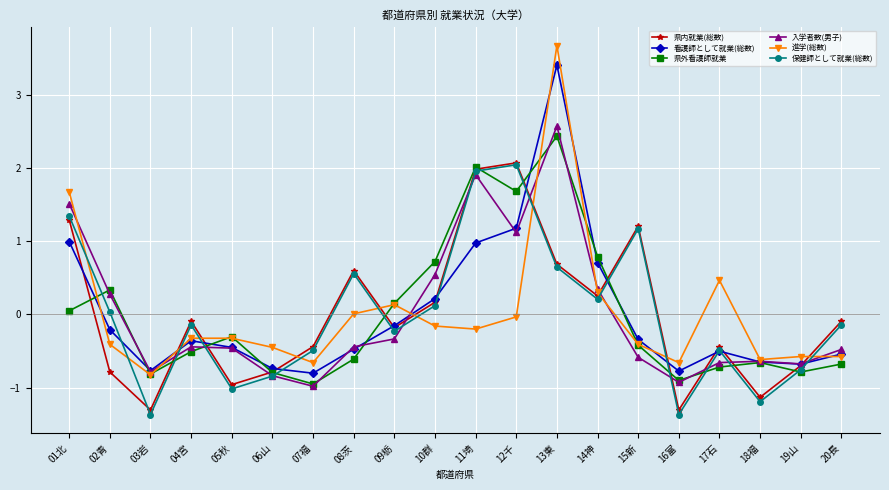

True or false: 保健師として就業(総数) has a value of -1.4 at 16富.

True